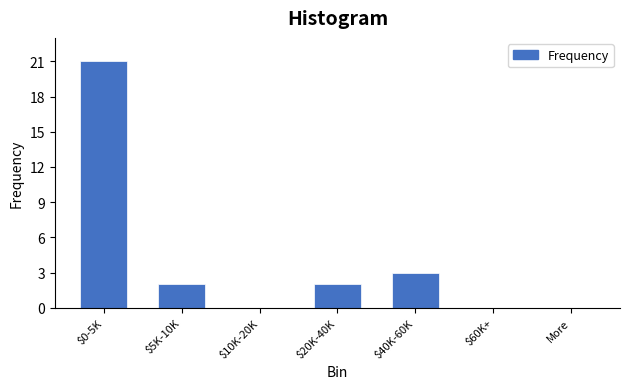

What is the sum of all values?

28